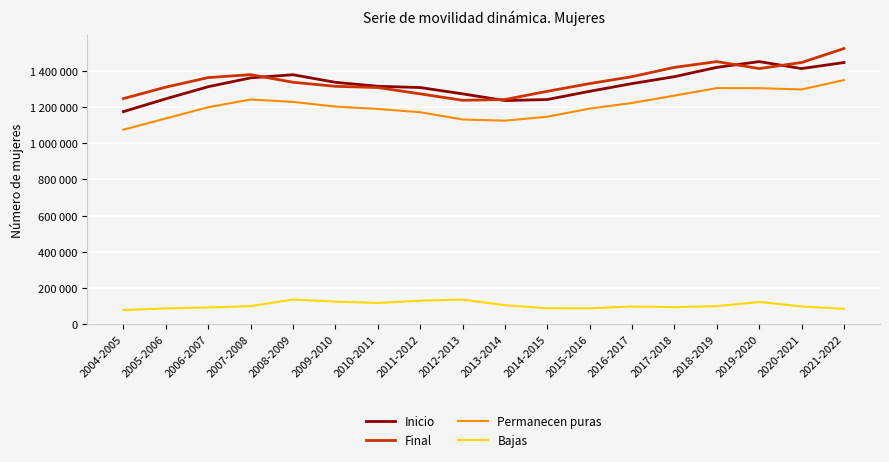

How many series are shown in this chart?

4